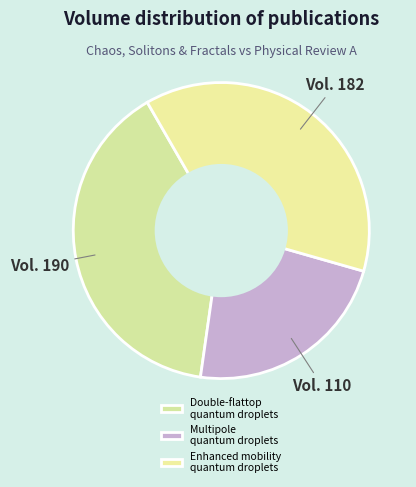

Which slice is the largest?

Double-flattop quantum droplets